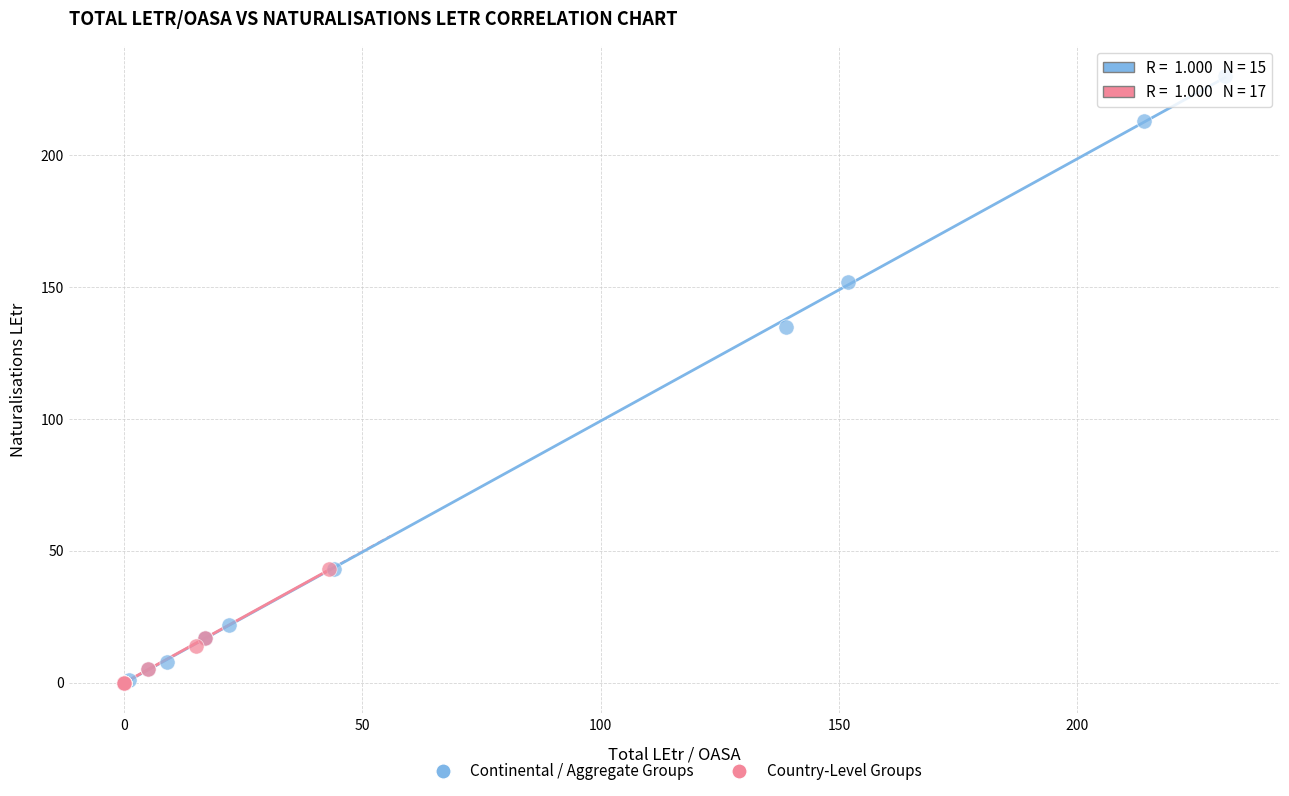

Which series reaches the maximum Y coordinate?

Continental / Aggregate Groups